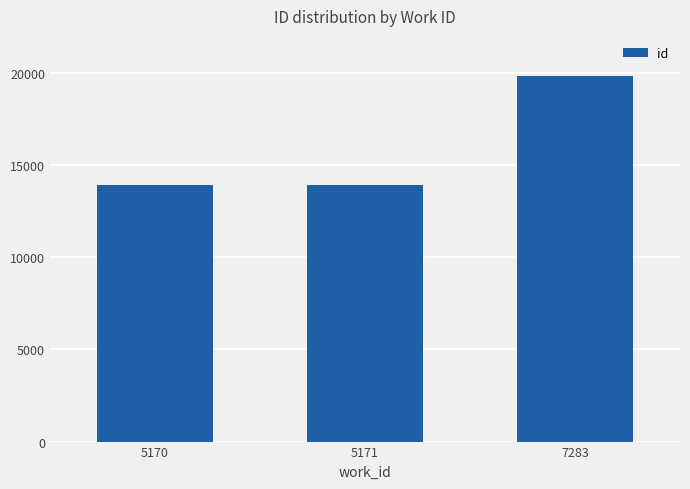

The value at 5171 is 24677. True or false?

False